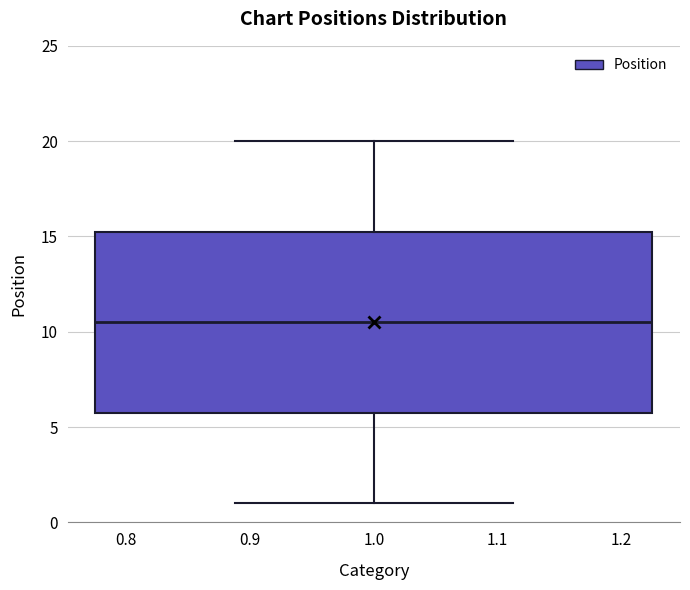

Transcribe this box plot: give where the median line is, the range the box spans, and where the two whiskers end, as read against the y-axis. The values are not printed on the chart, so give them approximately, as read against the axis.

median 10.5, box 6.0 to 15.5, whiskers 1.0 to 20.0